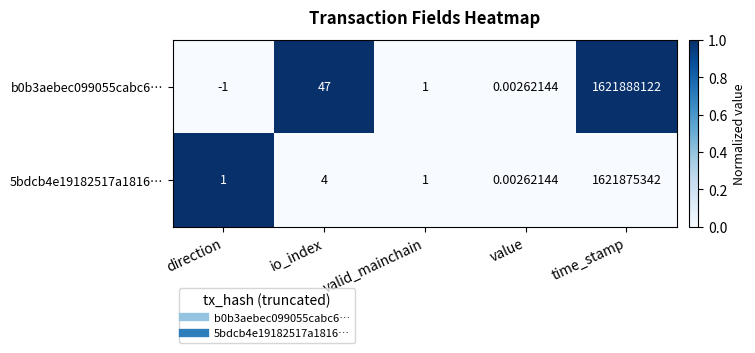

What is the difference between the highest and lowest values at direction?

2.0